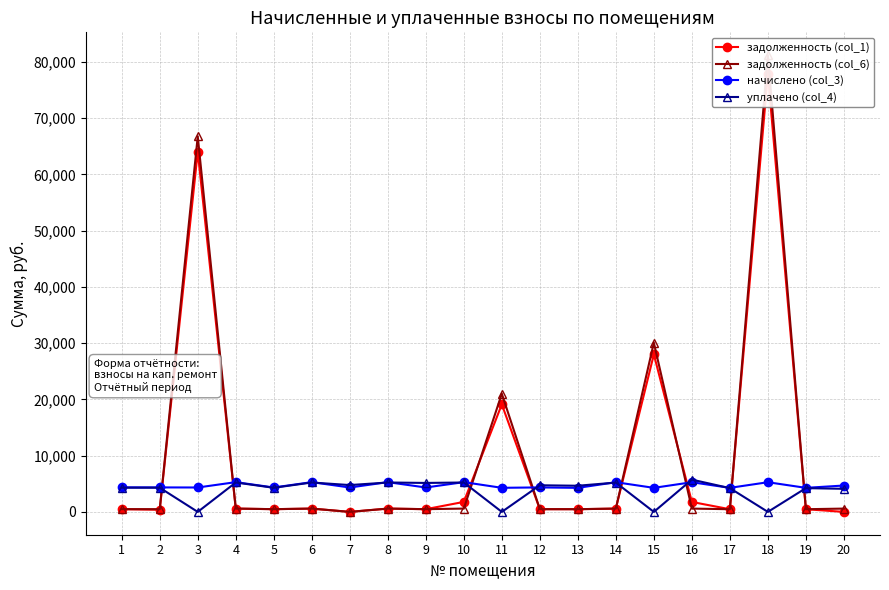

Is it true that уплачено (col_4) equals 0.0 at 3?

True